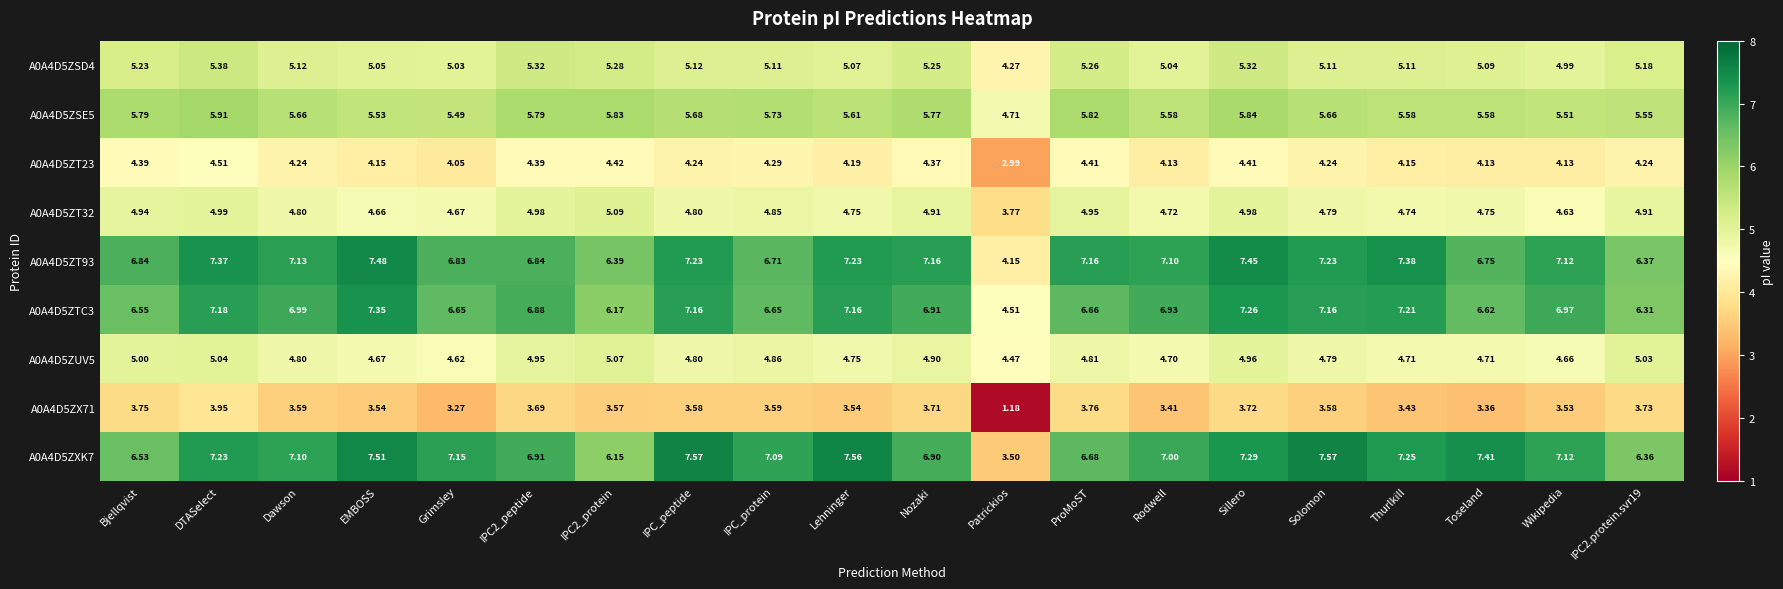

How many distinct data groups are displayed?

9